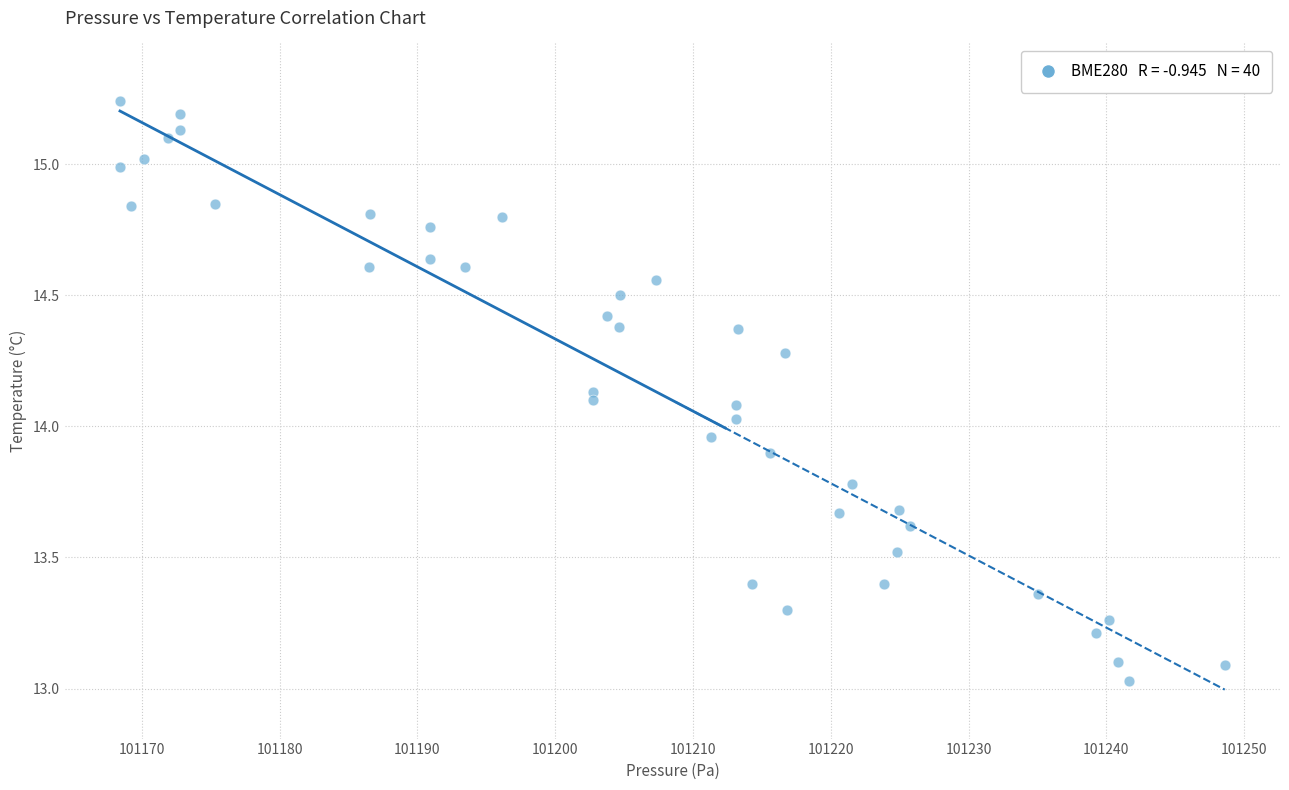

What is the range of X values (max minus min)?

80.2